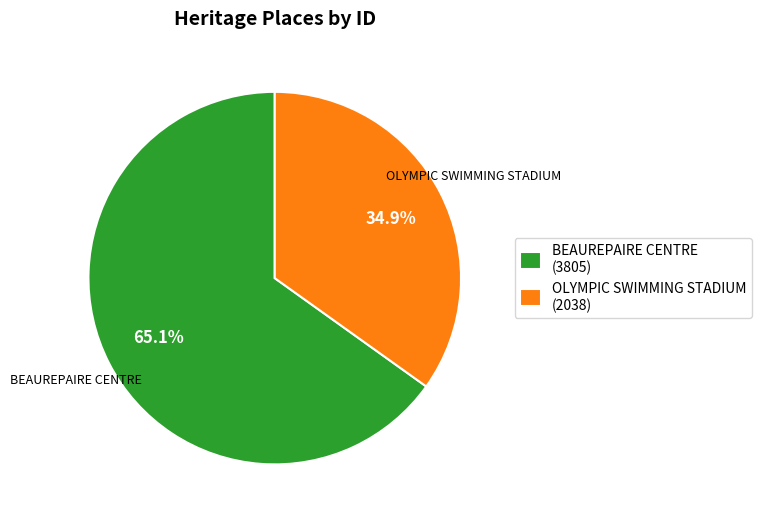

What is the smallest slice in the pie chart?

OLYMPIC SWIMMING STADIUM